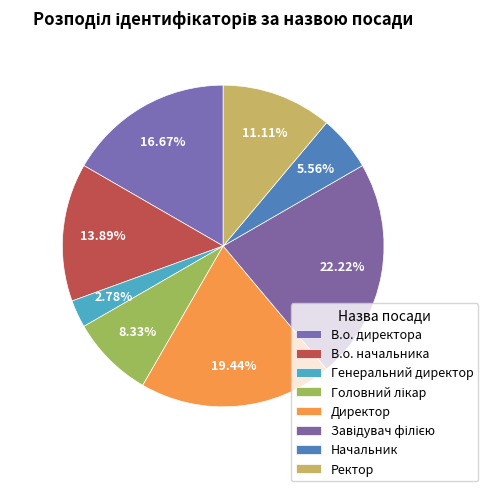

What percentage is the Ректор slice, to the nearest percent?

11%